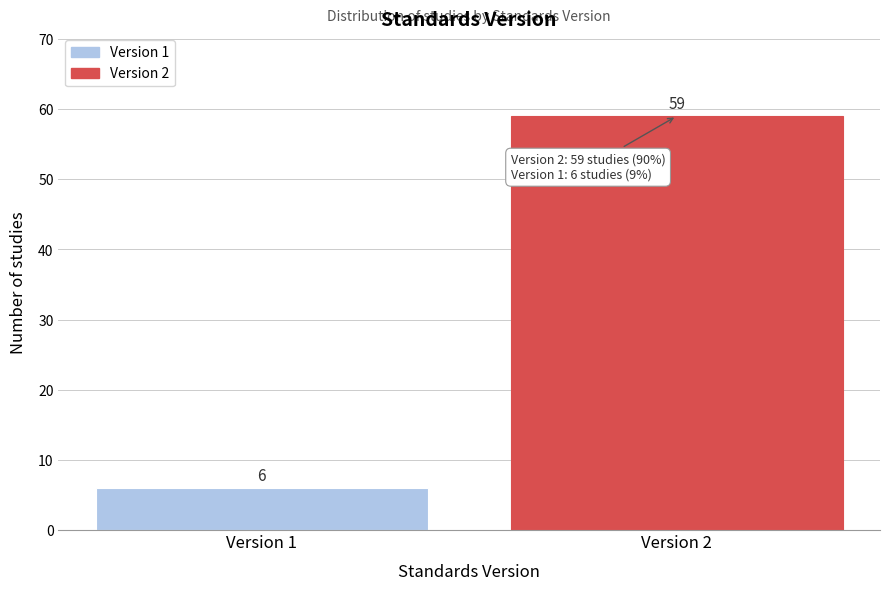

Reading left to right, extract all data points from this chart.

Version 1=6	Version 2=59